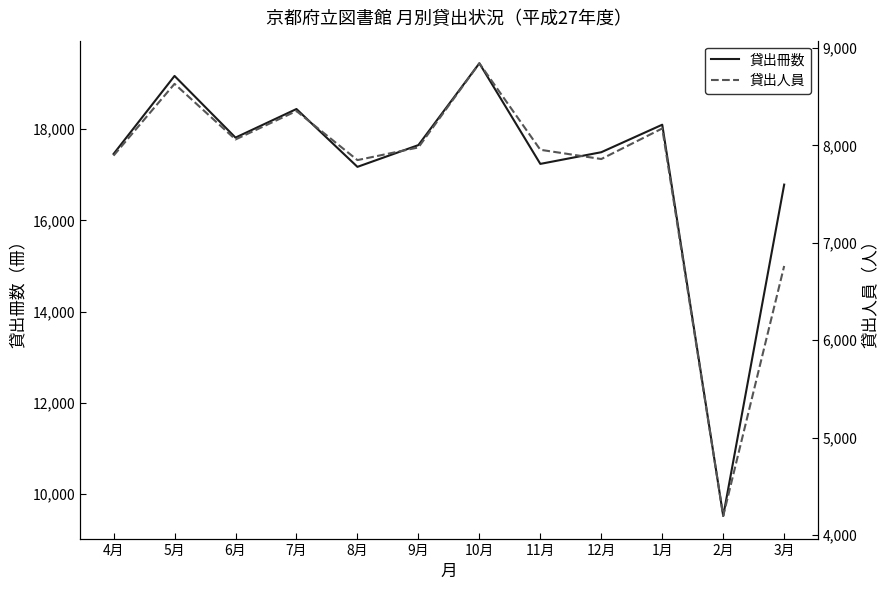

At which label does 貸出冊数 reach its minimum?

2月